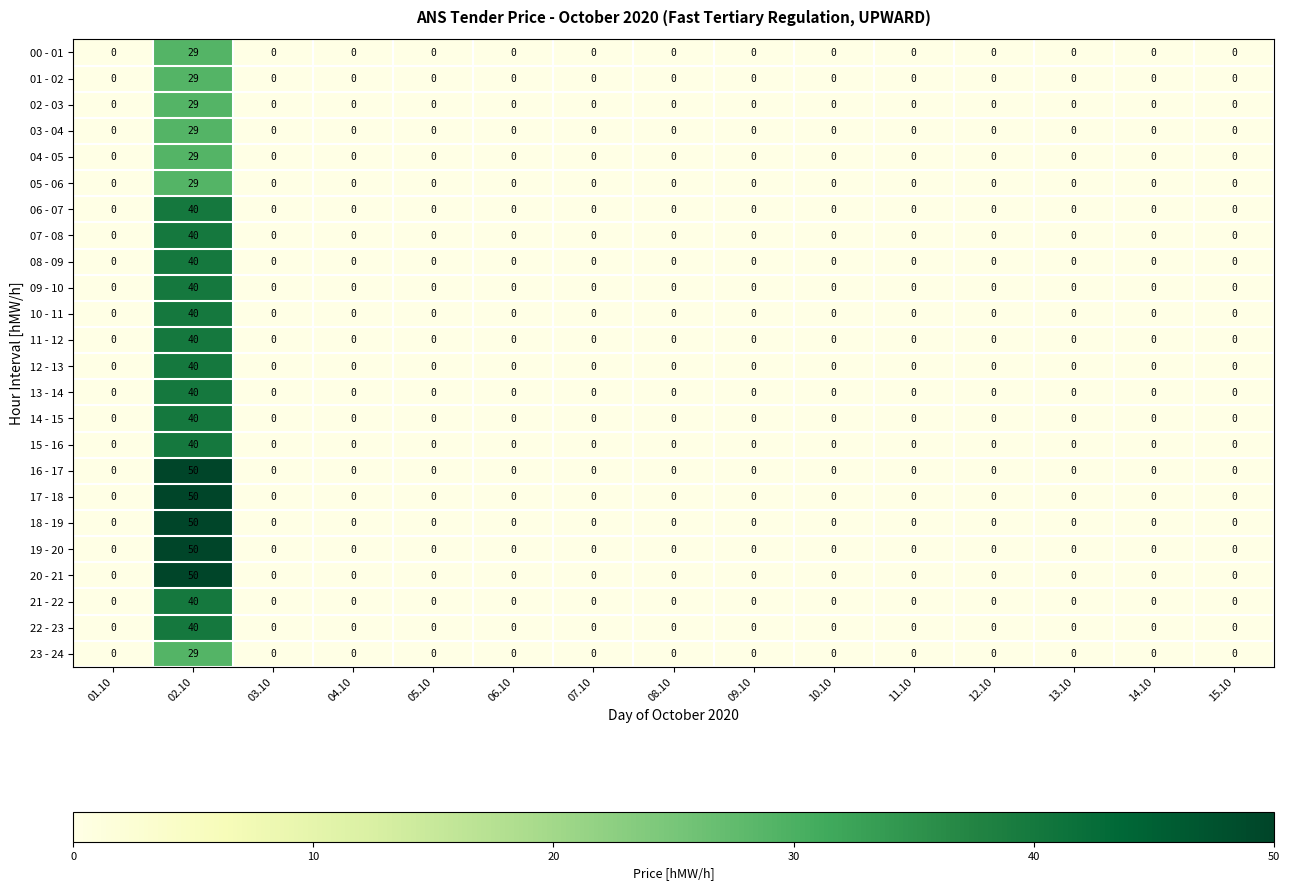

How many distinct data groups are displayed?

24